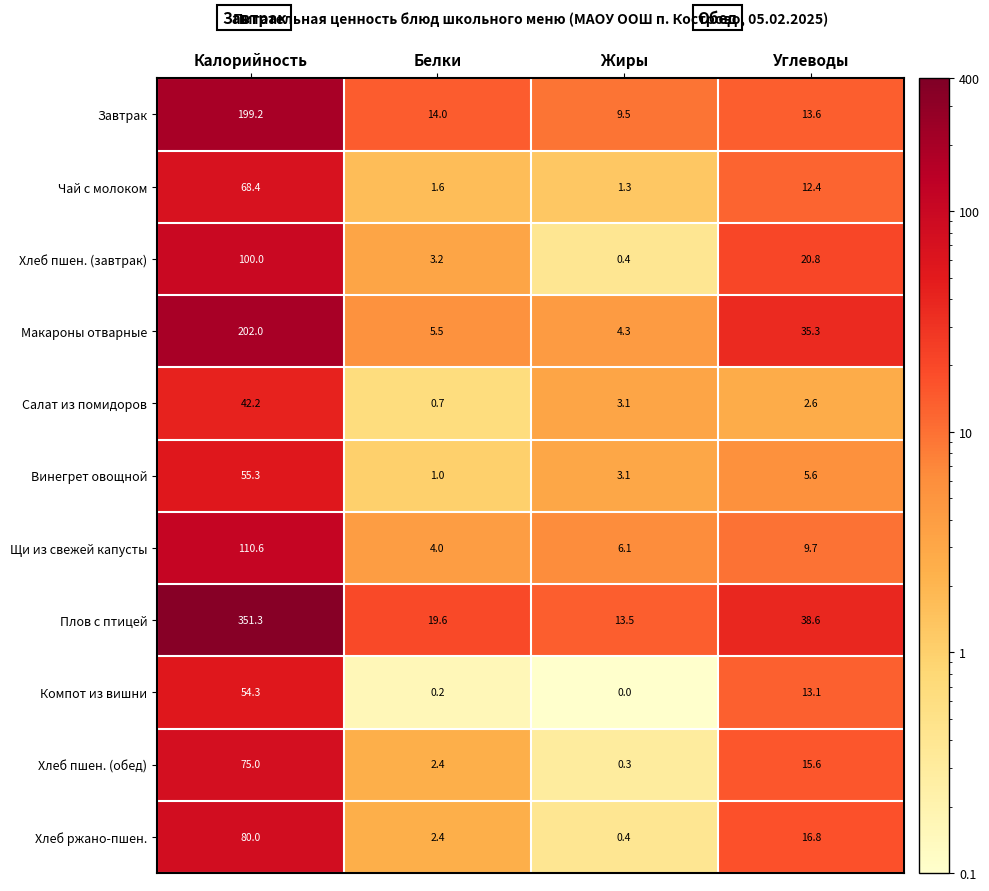

At which category does the chart reach its peak across all series?

Калорийность